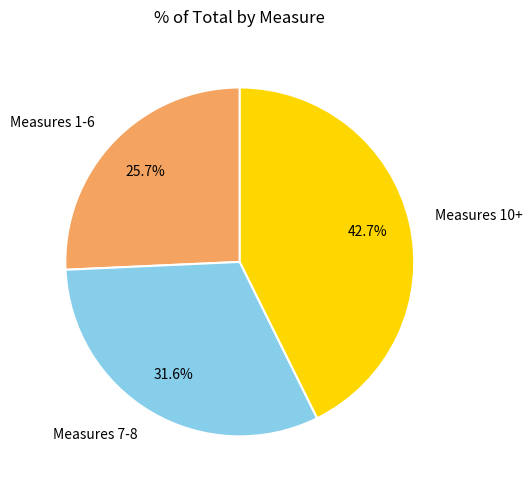

Which has a higher value, Measures 10+ or Measures 7-8?

Measures 10+